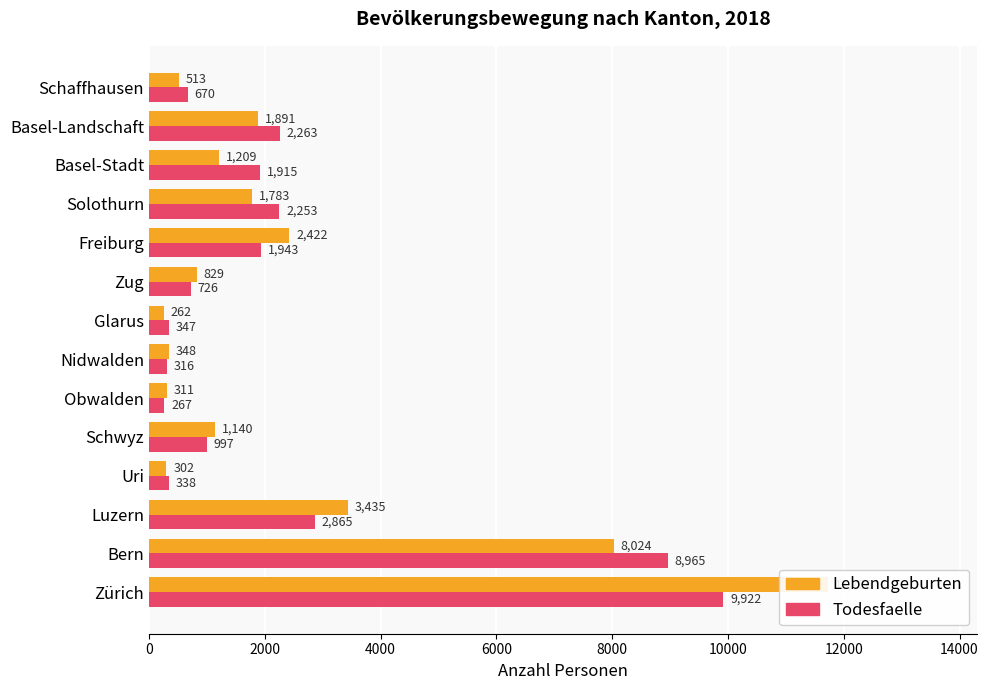

The Todesfaelle series shows 389 at Schaffhausen. True or false?

False